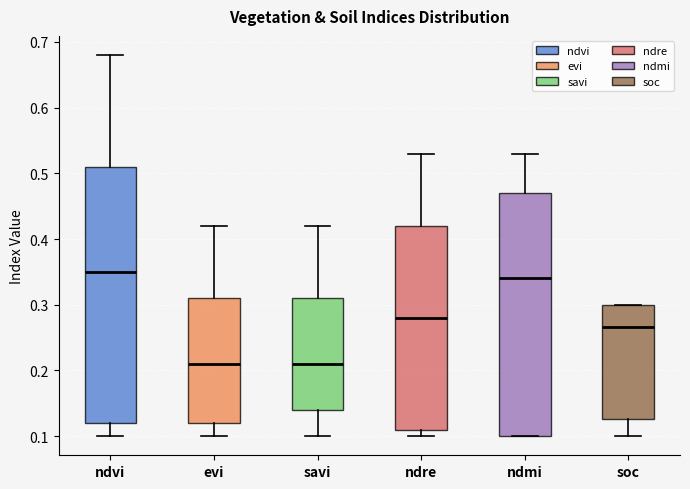

Reading left to right, transcribe this box plot: for each box, give where its median line is, the range the box spans, and where its two whiskers end, as read against the y-axis. The values are not printed on the chart, so give them approximately, as read against the axis.

ndvi: median 0.35, box 0.12 to 0.51, whiskers 0.10 to 0.68
evi: median 0.21, box 0.12 to 0.31, whiskers 0.10 to 0.42
savi: median 0.21, box 0.14 to 0.31, whiskers 0.10 to 0.42
ndre: median 0.28, box 0.11 to 0.42, whiskers 0.10 to 0.53
ndmi: median 0.34, box 0.10 to 0.47, whiskers 0.10 to 0.53
soc: median 0.27, box 0.13 to 0.30, whiskers 0.10 to 0.30